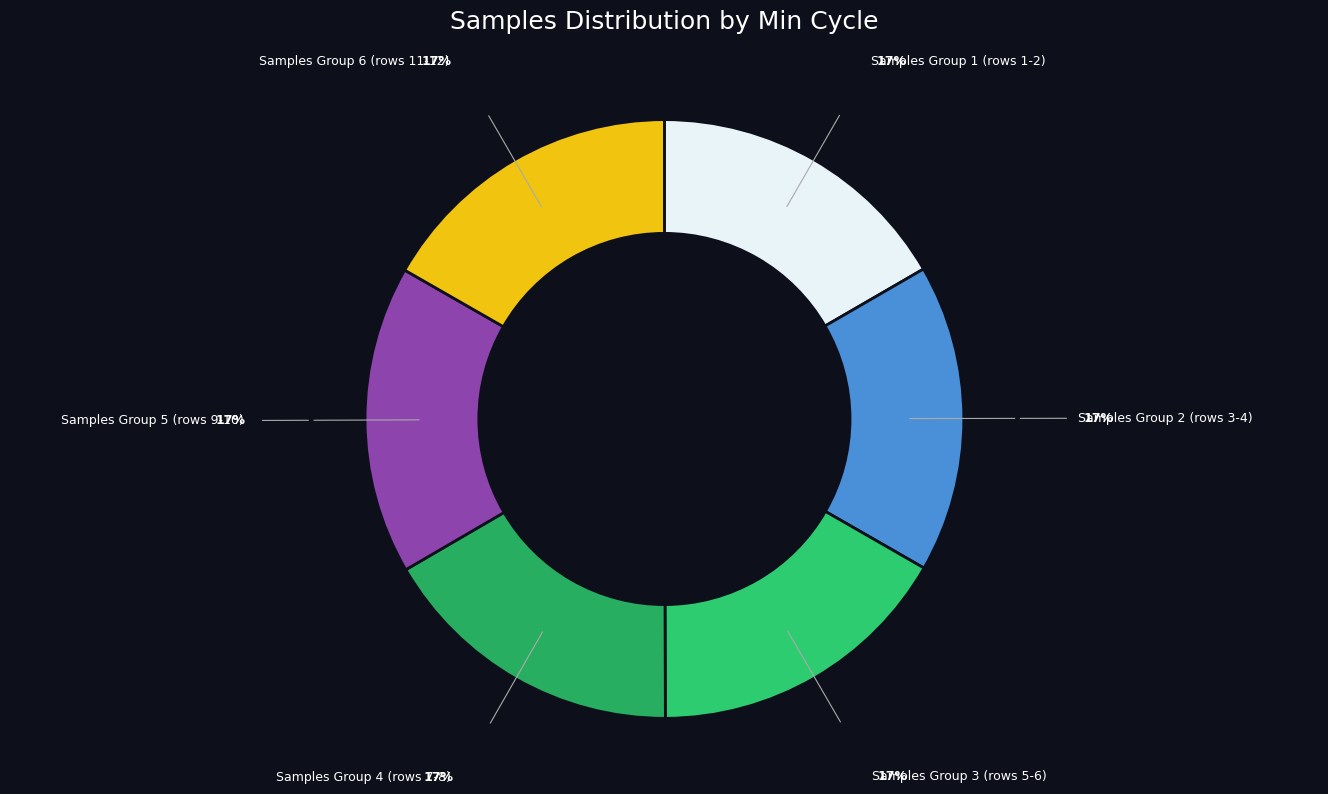

Is it true that Samples Group 1 (rows 1-2) is 4% of the pie?

False